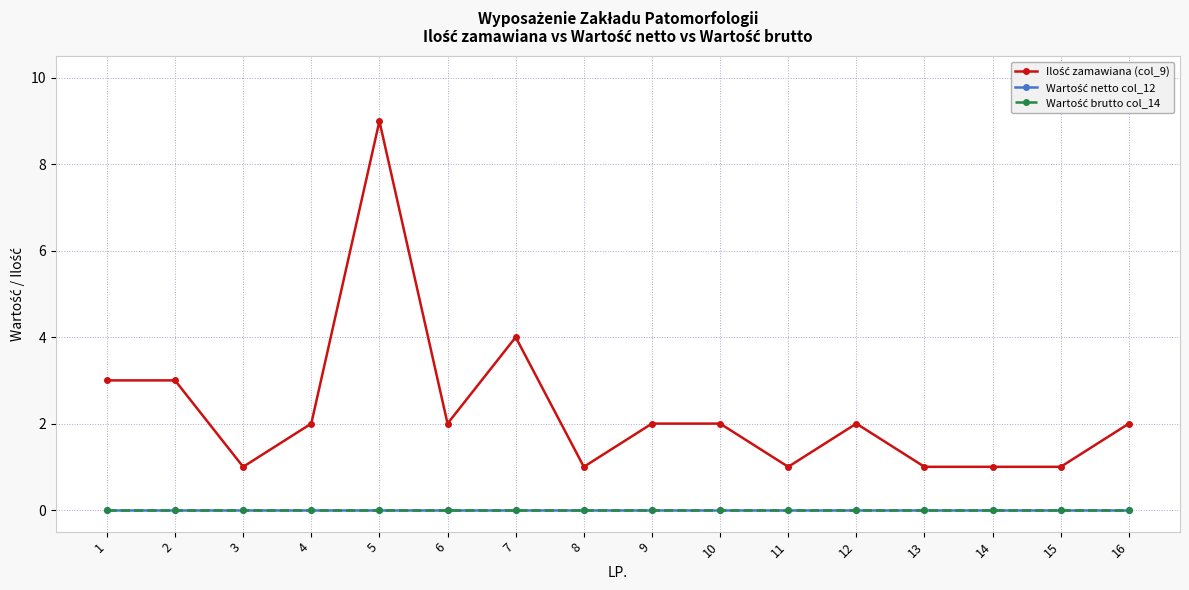

True or false: Wartość brutto col_14 and Ilość zamawiana (col_9) intersect in this chart.

False